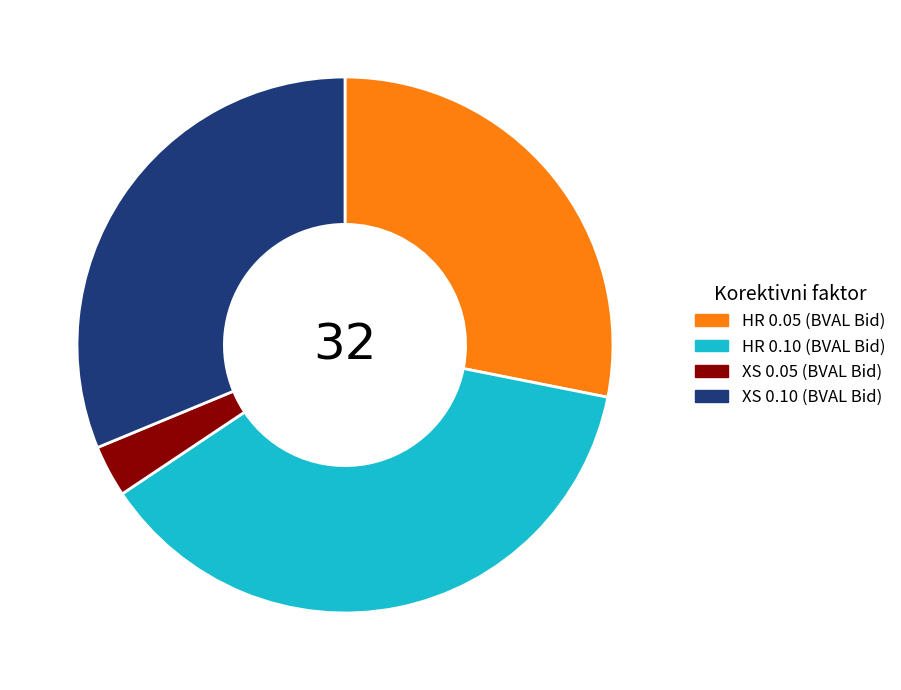

Do XS 0.10 (BVAL Bid) and HR 0.05 (BVAL Bid) together represent more than half of the pie?

Yes